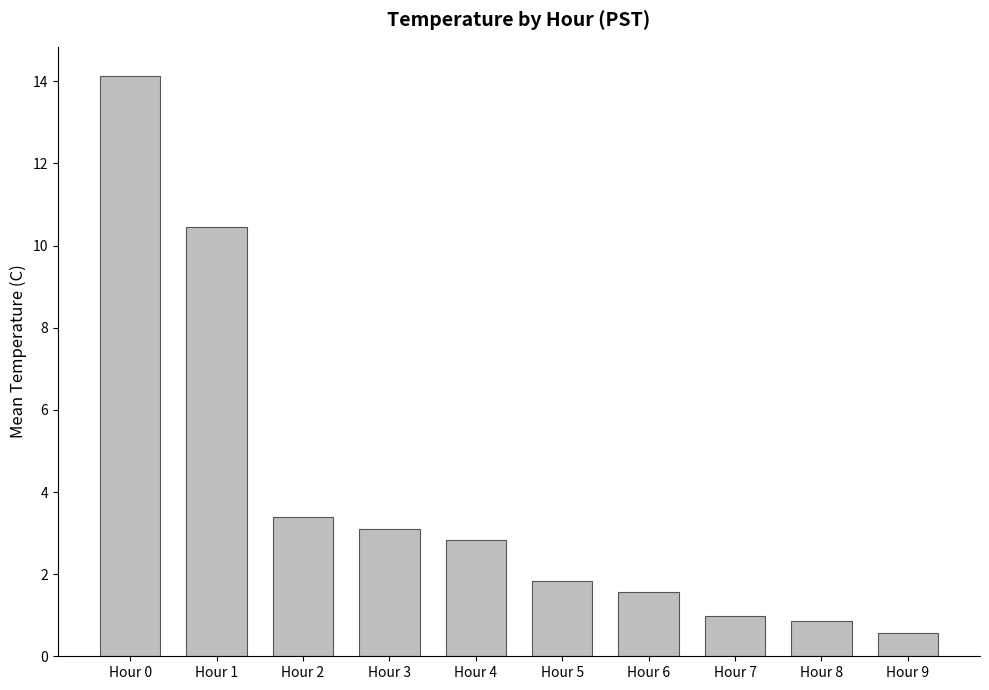

What is the ratio of the value at Hour 8 to the value at Hour 4?

0.3